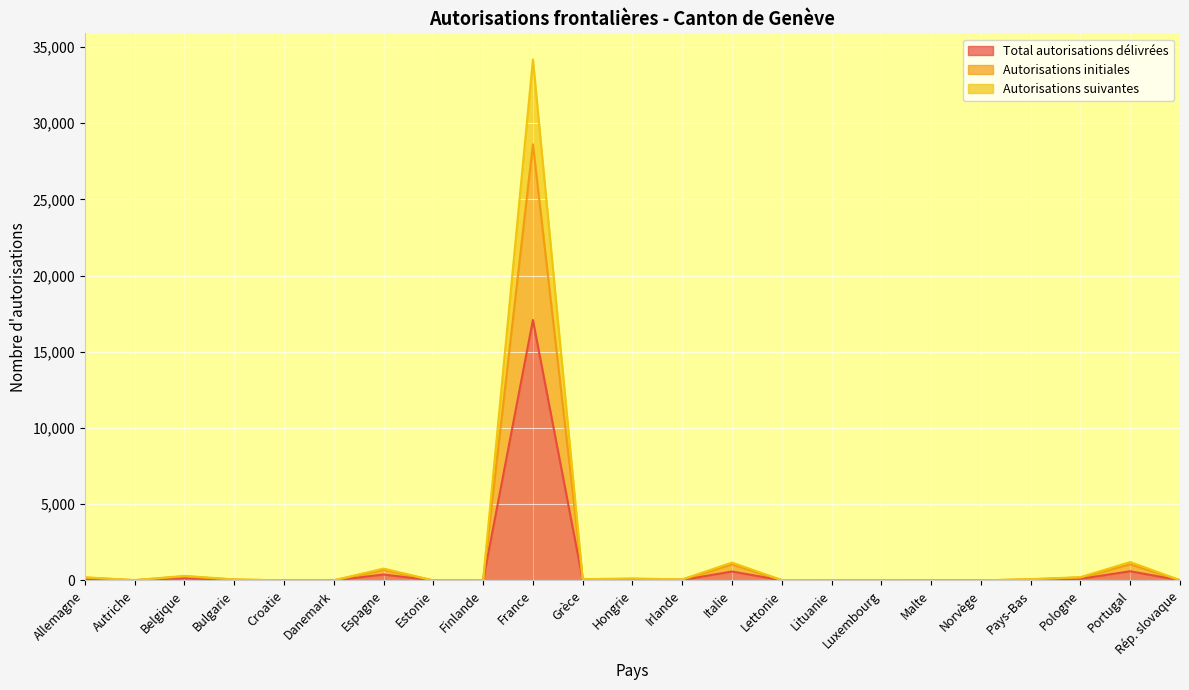

Reading left to right, transcribe all the data shown in this chart.

Total autorisations délivrées: 107	12	152	36	5	6	391	3	8	17091	43	67	36	588	14	7	6	1	3	44	110	605	11
Autorisations initiales: 185	22	266	59	9	11	703	6	13	28614	74	105	58	1052	27	12	12	2	6	76	198	1060	21
Autorisations suivantes: 214	24	304	72	10	12	782	6	16	34182	86	134	72	1176	28	14	12	2	6	88	220	1210	22